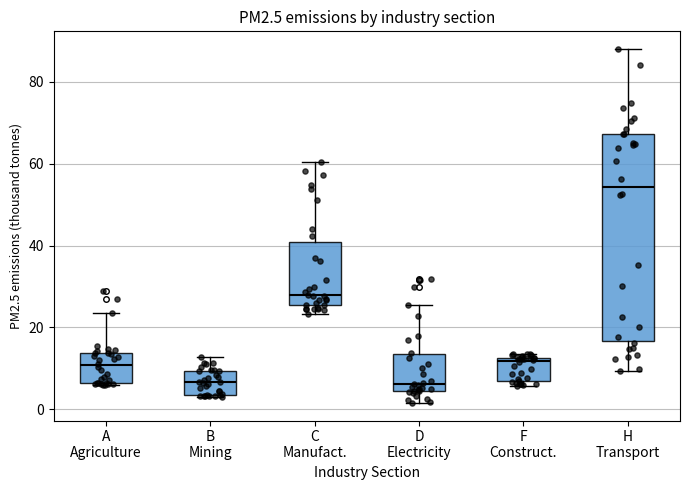

Reading left to right, read every box against the y-axis: the position of its median line, the range the box covers, and the ends of its whiskers. The values are not printed on the chart, so give them approximately, as read against the axis.

A Agriculture: median 10, box 6 to 14, whiskers 6 to 24
B Mining: median 6, box 4 to 10, whiskers 4 to 12
C Manufact.: median 28, box 26 to 40, whiskers 24 to 60
D Electricity: median 6, box 4 to 14, whiskers 2 to 26
F Construct.: median 12 (just below the box's upper edge), box 6 to 12, whiskers 6 (just below the box's lower edge) to 14
H Transport: median 54, box 16 to 68, whiskers 10 to 88